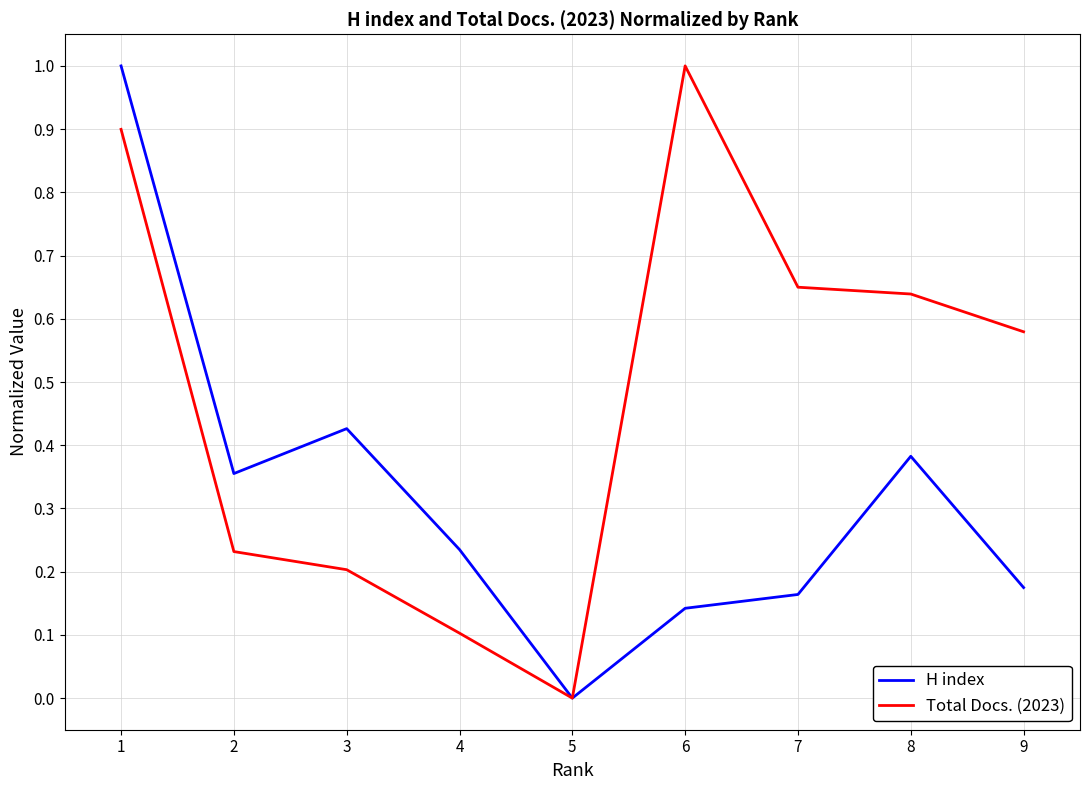

Rank the series at 8 from highest to lowest value.

Total Docs. (2023), H index